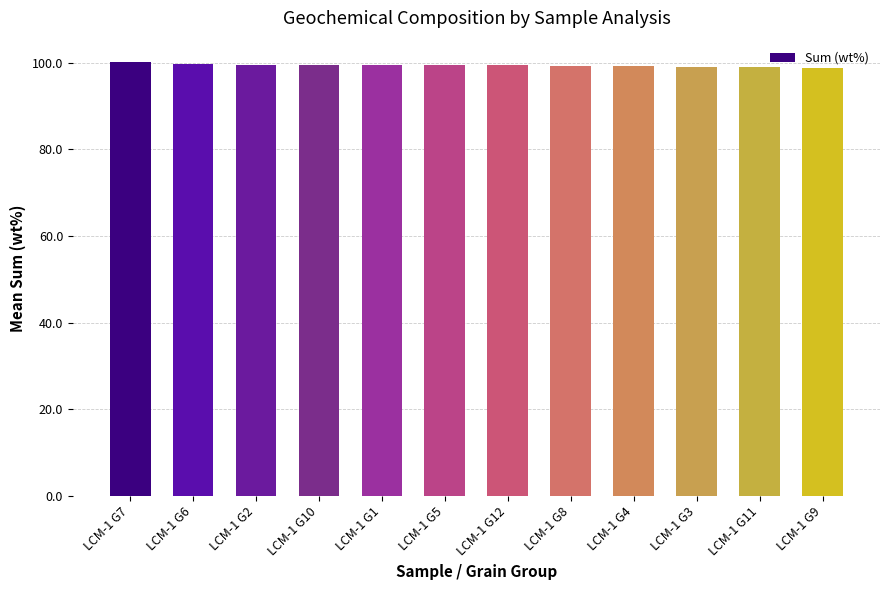

What position from the right is LCM-1 G8?

5